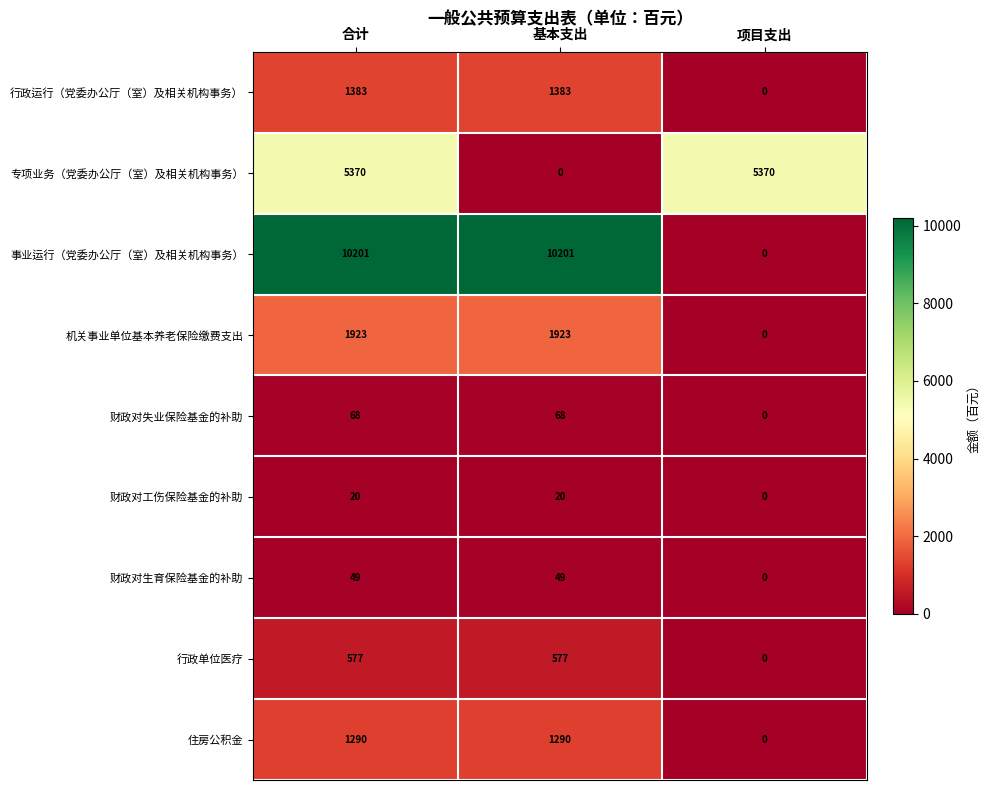

Rank the series by their maximum value, from lowest to highest.

财政对工伤保险基金的补助, 财政对生育保险基金的补助, 财政对失业保险基金的补助, 行政单位医疗, 住房公积金, 行政运行（党委办公厅（室）及相关机构事务）, 机关事业单位基本养老保险缴费支出, 专项业务（党委办公厅（室）及相关机构事务）, 事业运行（党委办公厅（室）及相关机构事务）